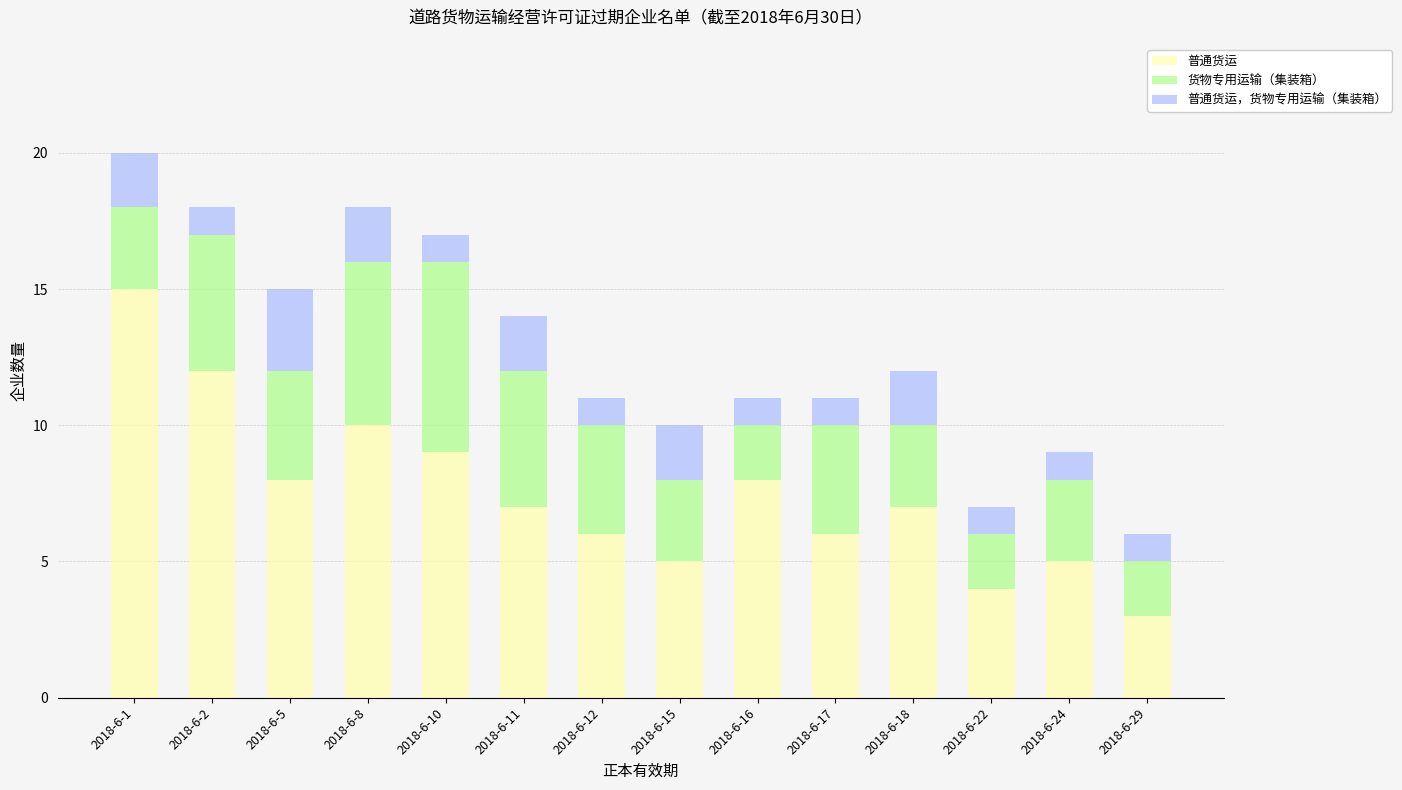

Are the bars horizontal?

No